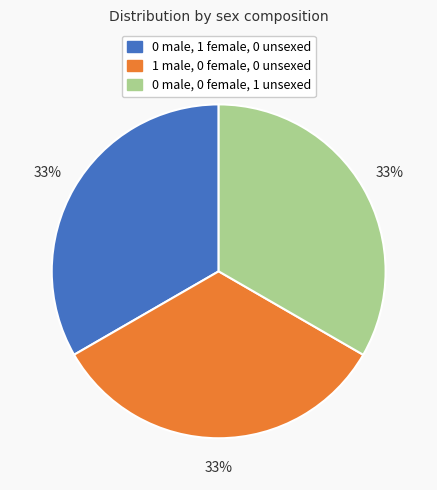

What percentage is the 0 male, 1 female, 0 unsexed slice, to the nearest percent?

33%